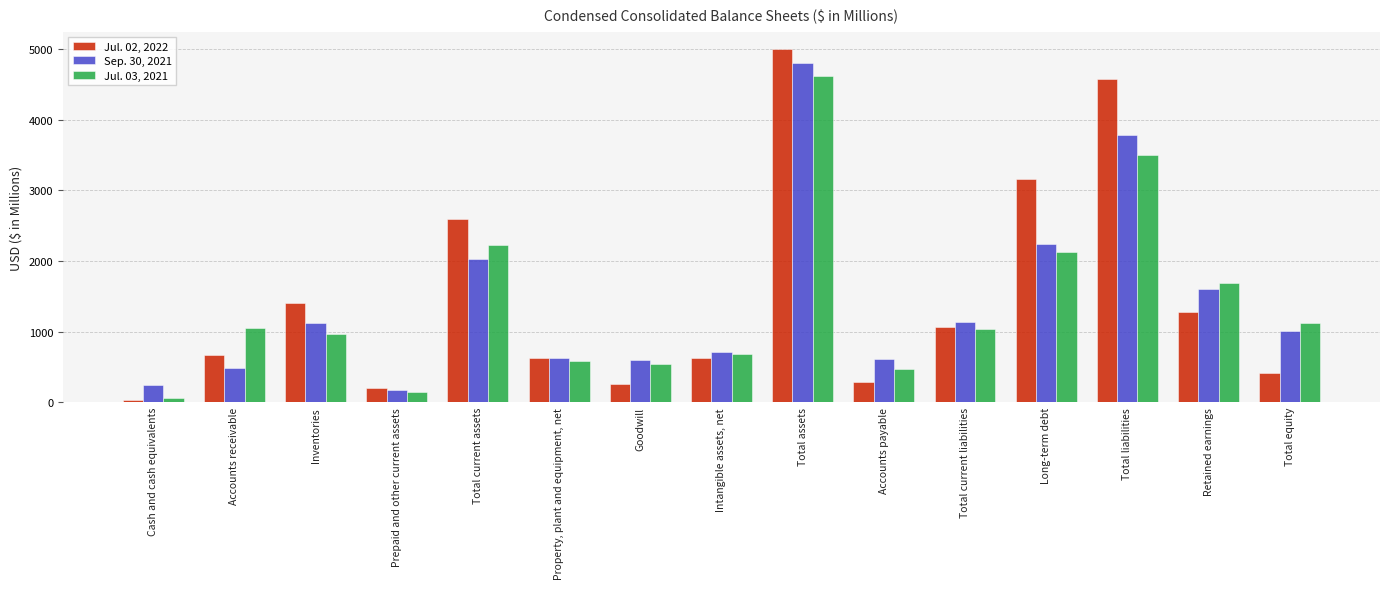

List the series in order of their overall mean, lowest first.

Jul. 03, 2021, Sep. 30, 2021, Jul. 02, 2022